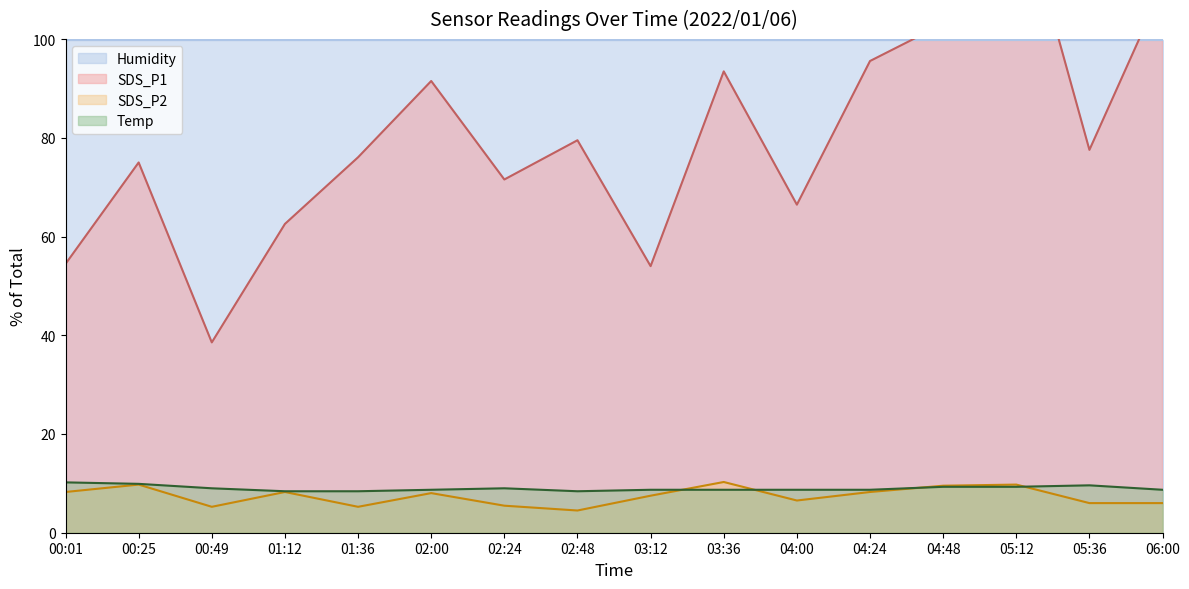

Between 02:24 and 05:36, which is larger?

05:36